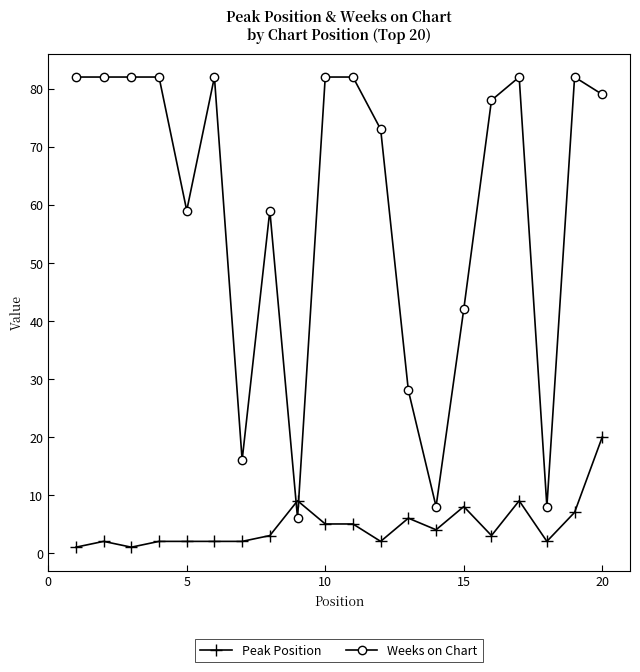

What is the maximum value for Peak Position?

20